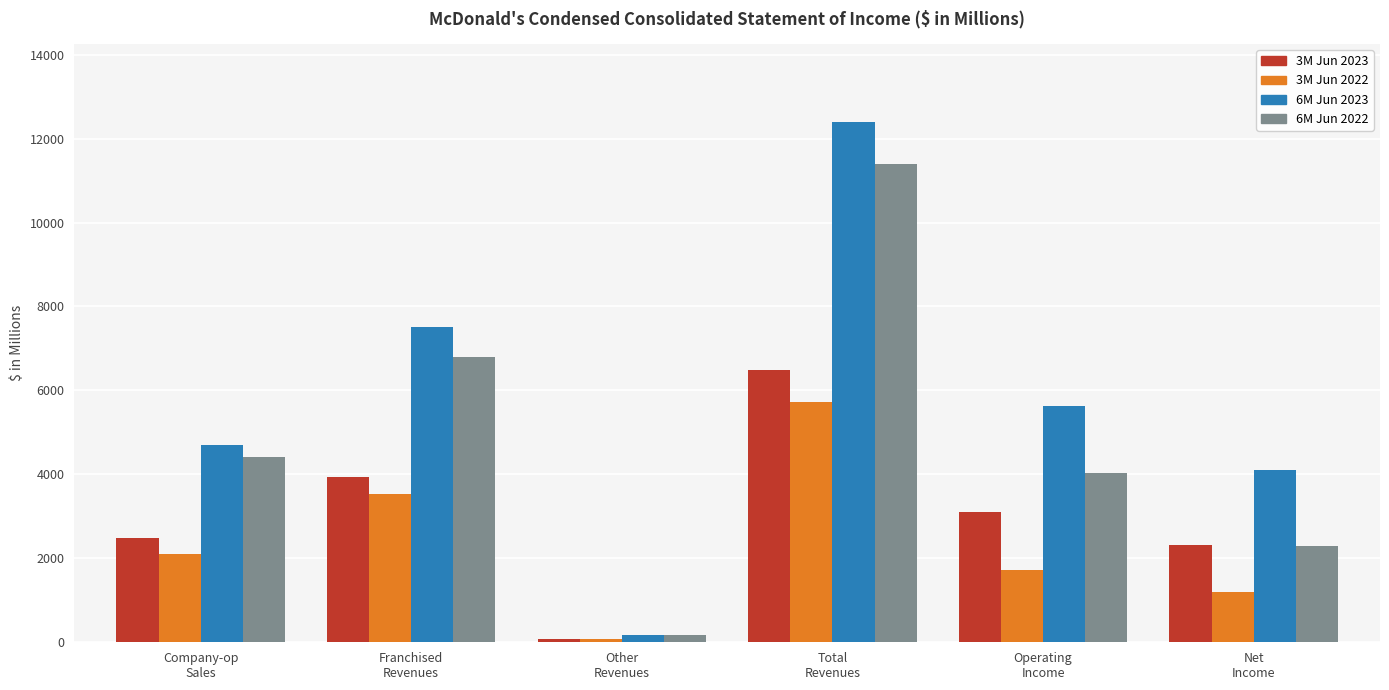

What is the sum of the 6M Jun 2023 values at Other
Revenues and Net
Income?

4275.9